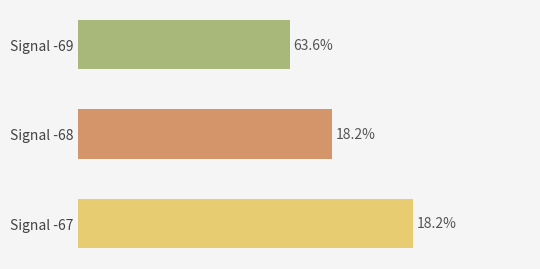

Is it true that the value at 00:13 is 4.6?

False